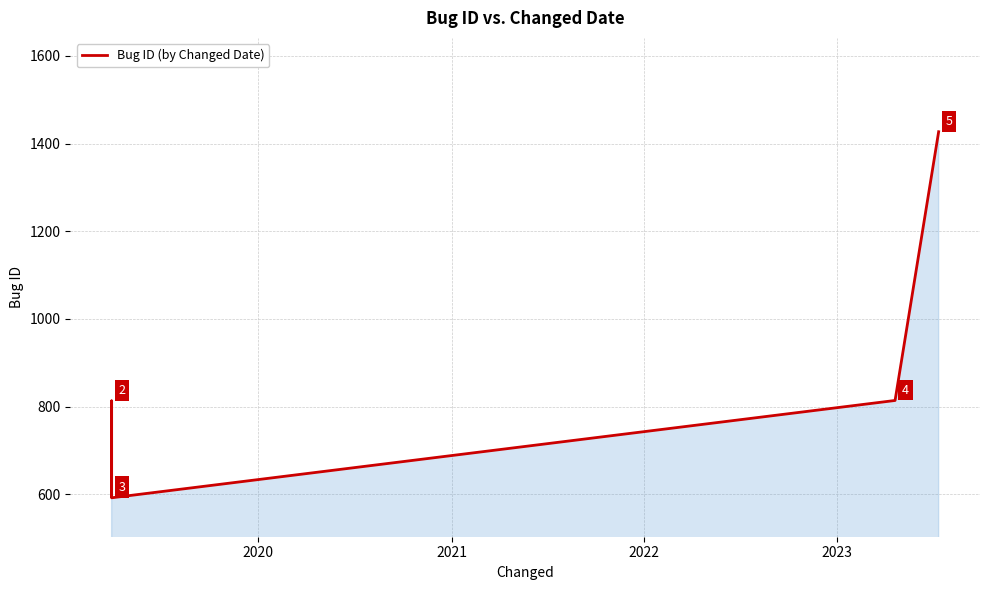

True or false: there are more than 2 points higher than both neighbors.

False